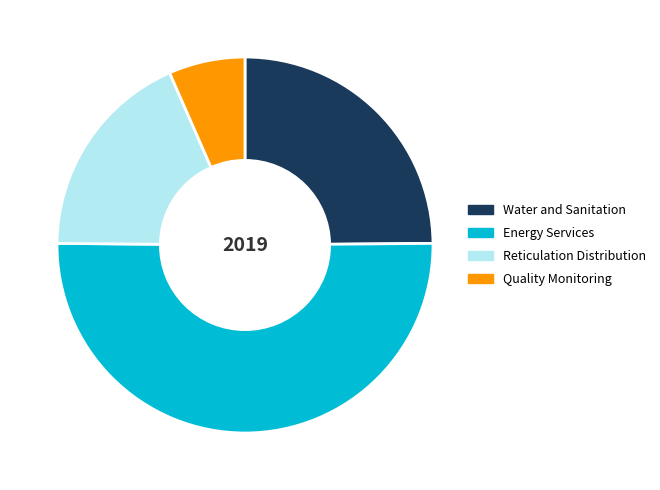

True or false: Energy Services accounts for 50% of the total.

True